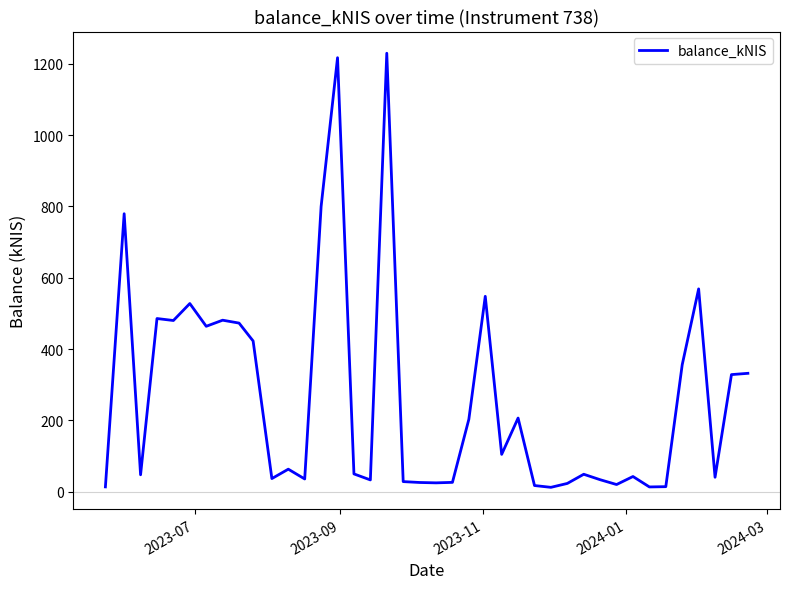

Does the chart have visible grid lines?

No